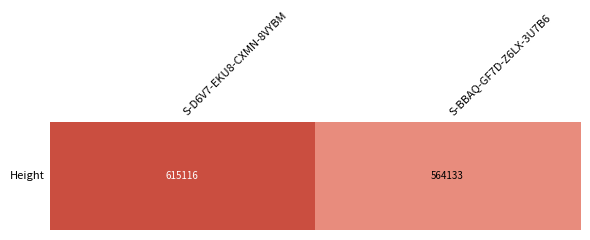

The value at S-D6V7-EKU8-CXMN-8VYBM is 327382. True or false?

False